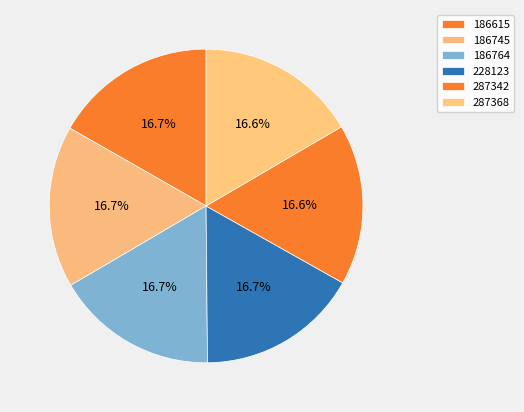

How many slices are in this pie chart?

6